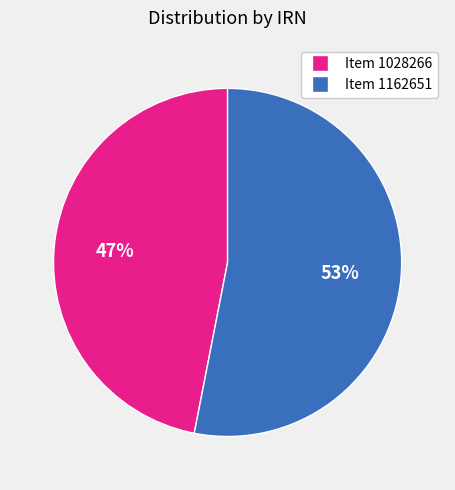

Count the number of slices in the pie.

2